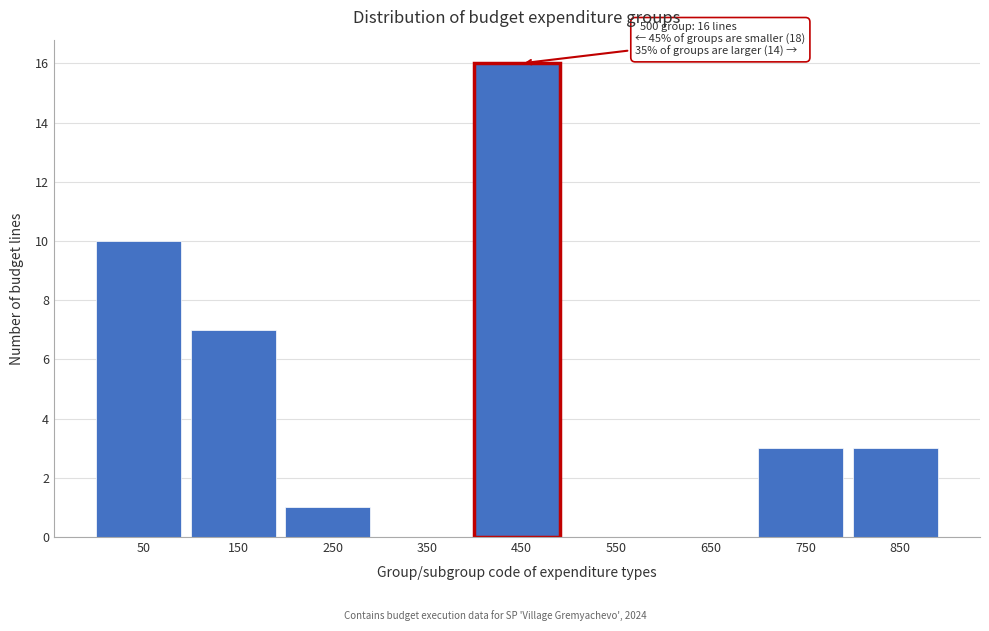

Reading left to right, what are all the values shown in this chart?

50=10	150=7	250=1	350=0	450=16	550=0	650=0	750=3	850=3